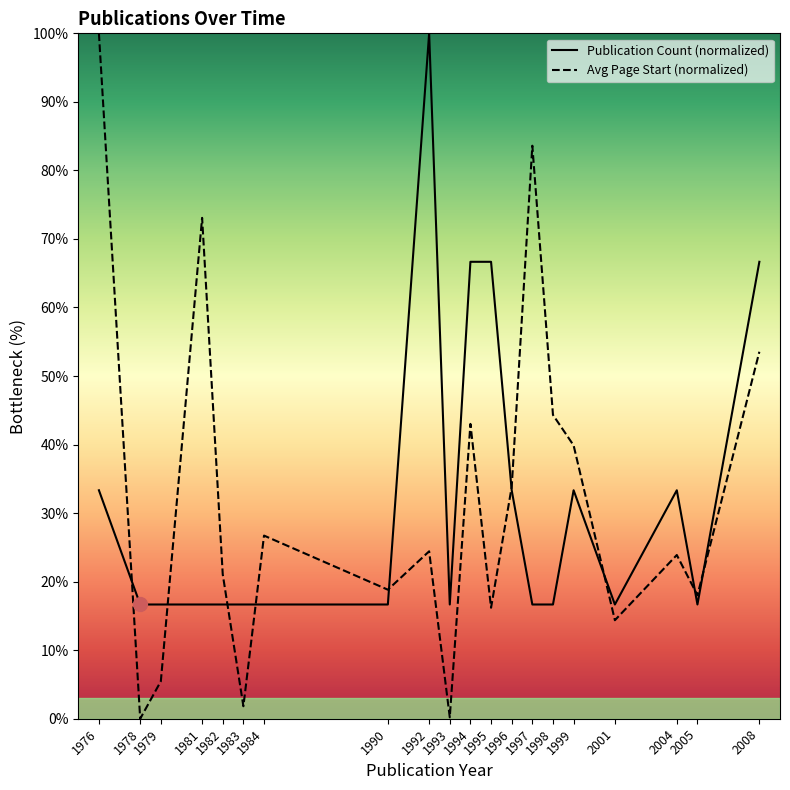

True or false: Publication Count (normalized) has a value of 16.7 at 1981.

True